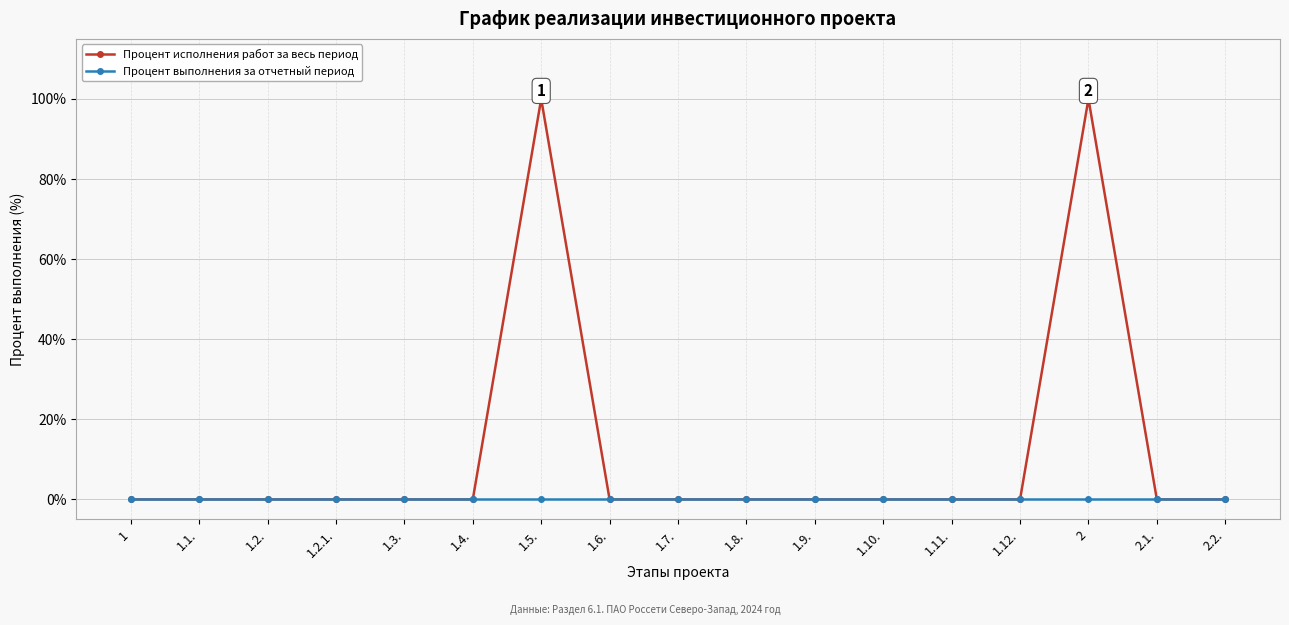

Which series has the largest total across all categories?

Процент исполнения работ за весь период